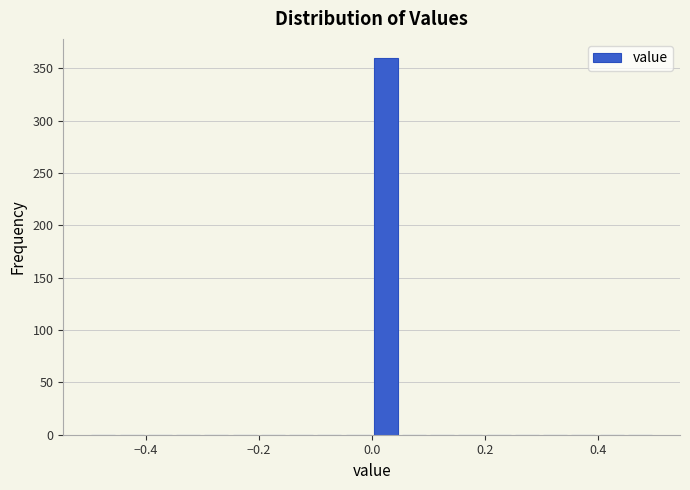

Around what value on the x-axis is the tallest bar? Give the approximate position of its centre, as read against the axis.

0.02